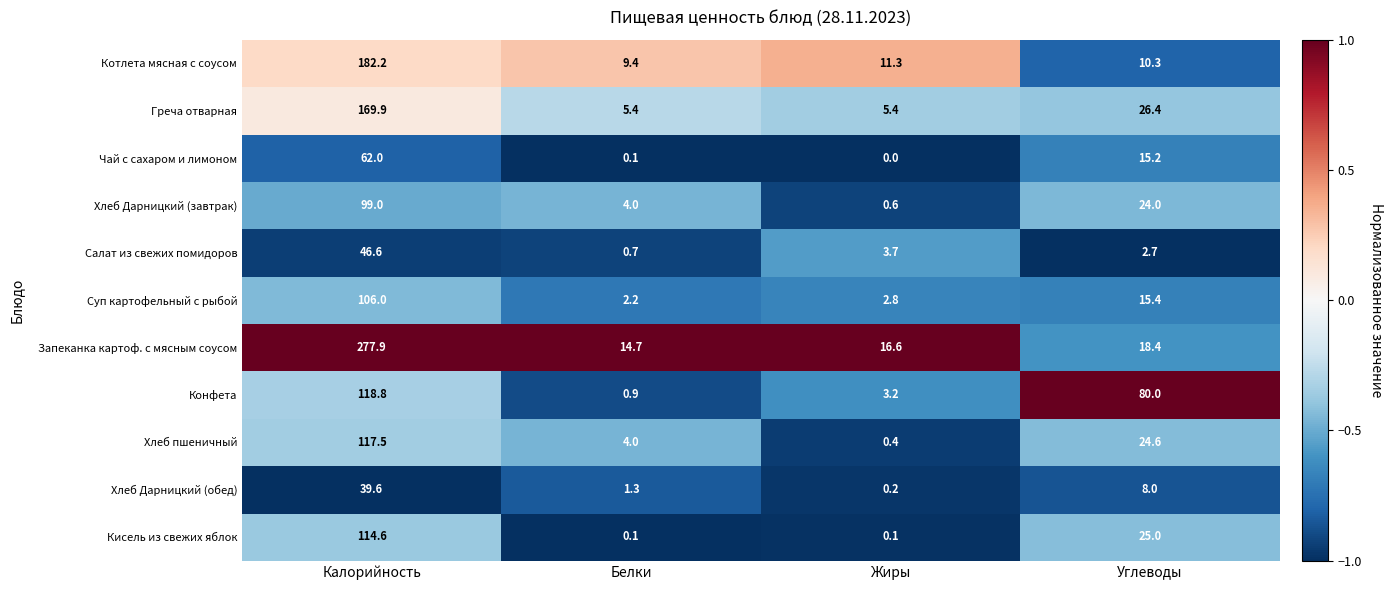

How many categories are shown in the chart?

4